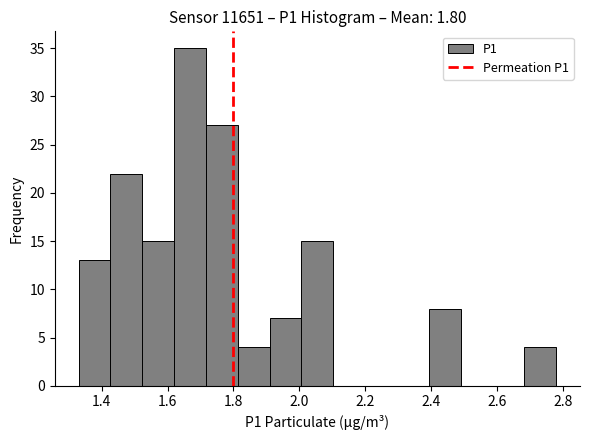

Reading left to right, transcribe this chart: for each bar, give the range it covers on the x-axis and its height. Neither the bar edges nor the heights are printed on the chart, so give them approximately, as read against the axes.

1.34 to 1.42: 13
1.42 to 1.52: 22
1.52 to 1.62: 15
1.62 to 1.72: 35
1.72 to 1.82: 27
1.82 to 1.92: 4
1.92 to 2.00: 7
2.00 to 2.10: 15
2.10 to 2.20: 0
2.20 to 2.30: 0
2.30 to 2.40: 0
2.40 to 2.50: 8
2.50 to 2.58: 0
2.58 to 2.68: 0
2.68 to 2.78: 4